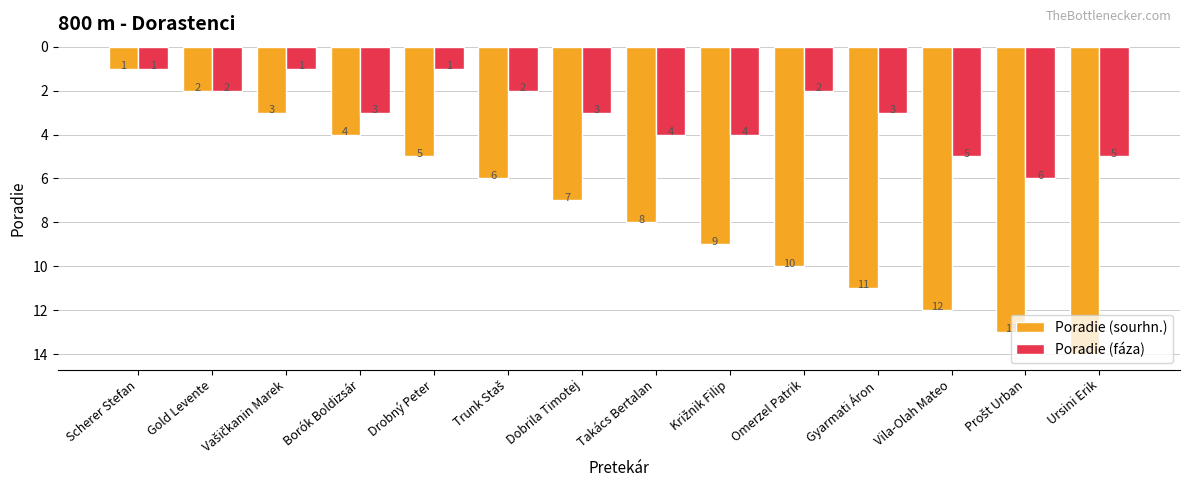

What is the value of the Poradie (sourhn.) bar at the 1st from the left?

1